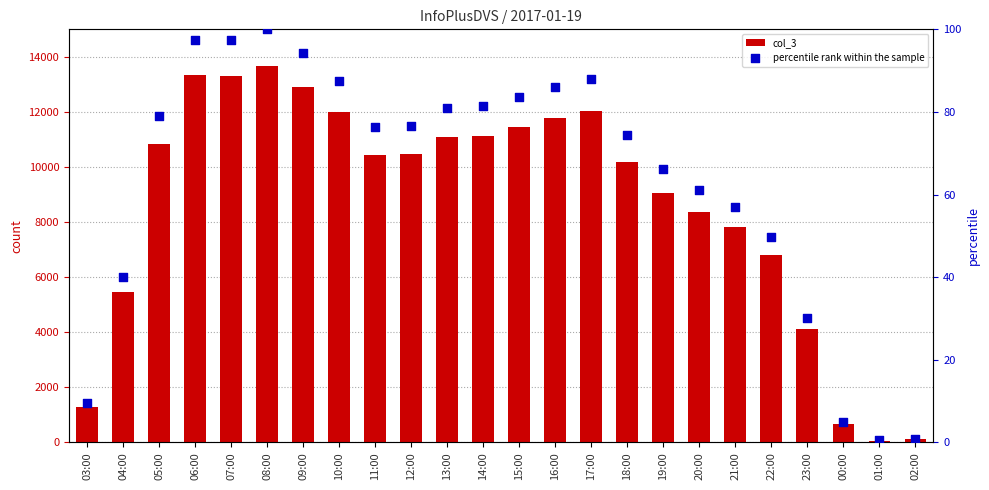

Which series contains the lowest Y value?

percentile rank within the sample